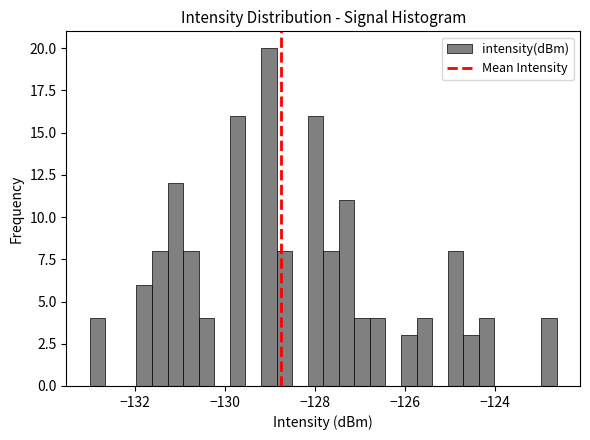

Around what value on the x-axis is the tallest bar? Give the approximate position of its centre, as read against the axis.

-129.0